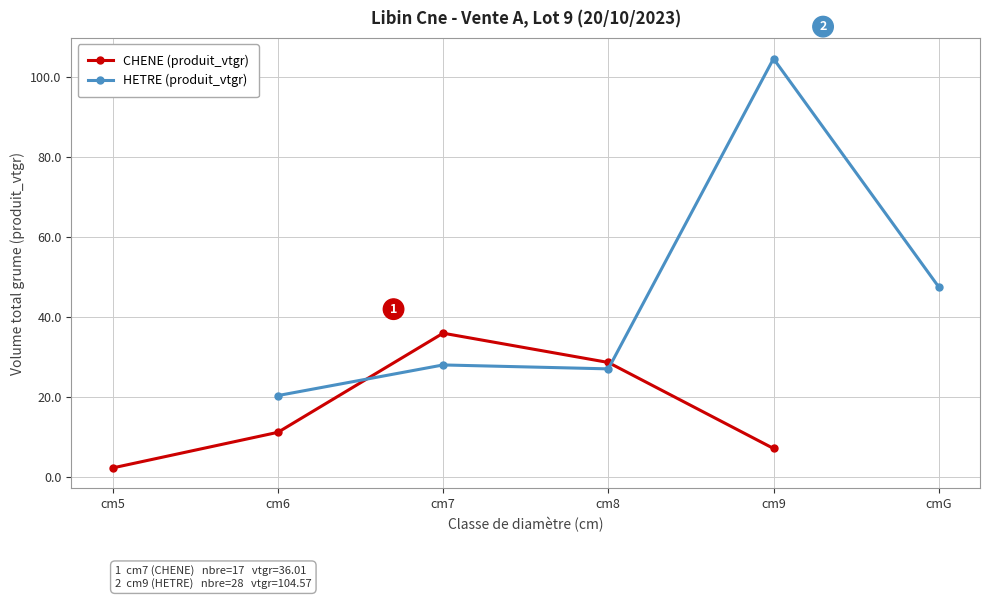

Which series has the widest spread of values?

HETRE (produit_vtgr)